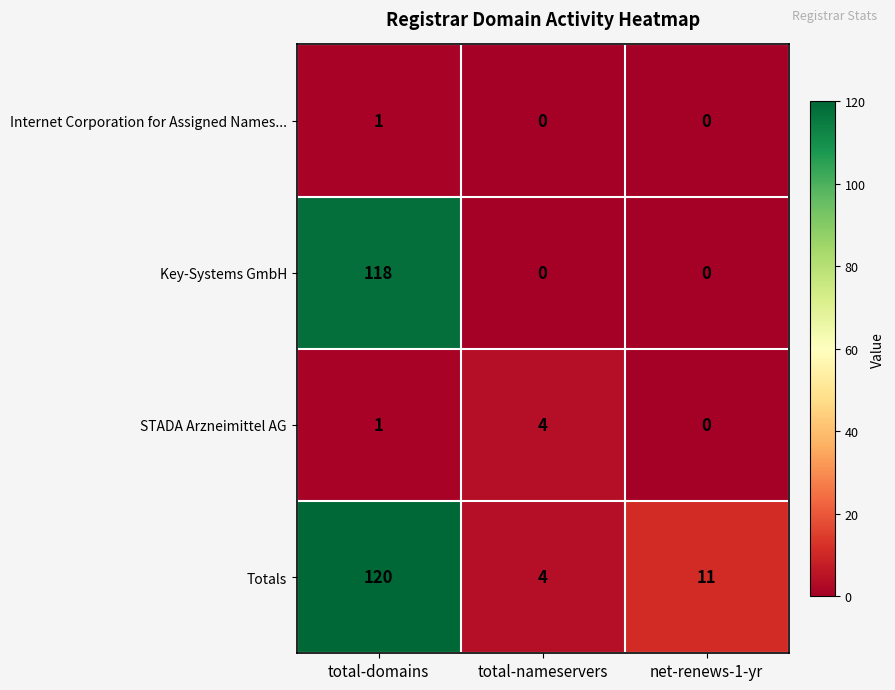

Reading left to right, list all the values displayed in this chart.

Internet Corporation for Assigned Names...: total-domains=1	total-nameservers=0	net-renews-1-yr=0
Key-Systems GmbH: total-domains=118	total-nameservers=0	net-renews-1-yr=0
STADA Arzneimittel AG: total-domains=1	total-nameservers=4	net-renews-1-yr=0
Totals: total-domains=120	total-nameservers=4	net-renews-1-yr=11